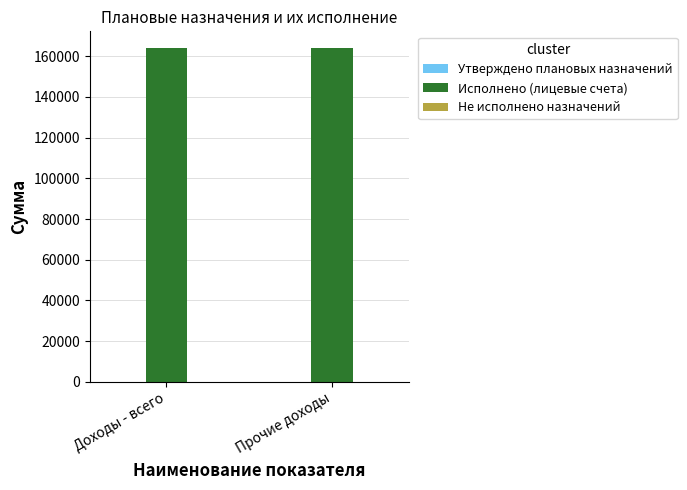

List the series in order of their peak value, lowest first.

Утверждено плановых назначений, Не исполнено назначений, Исполнено (лицевые счета)